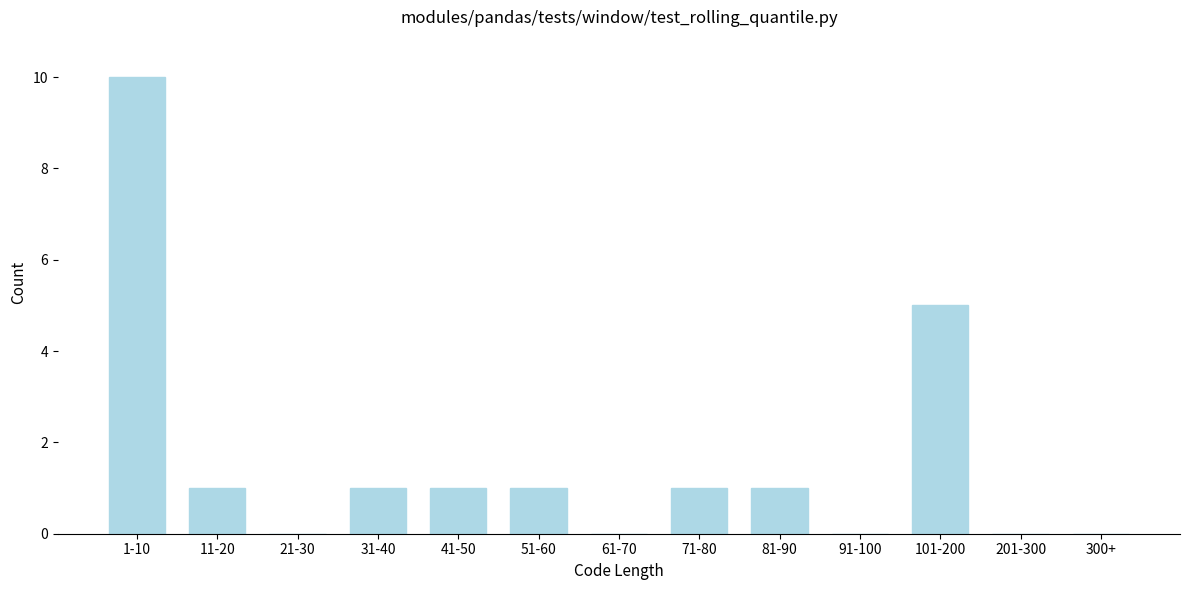

Reading left to right, list all the values displayed in this chart.

1-10=10	11-20=1	21-30=0	31-40=1	41-50=1	51-60=1	61-70=0	71-80=1	81-90=1	91-100=0	101-200=5	201-300=0	300+=0